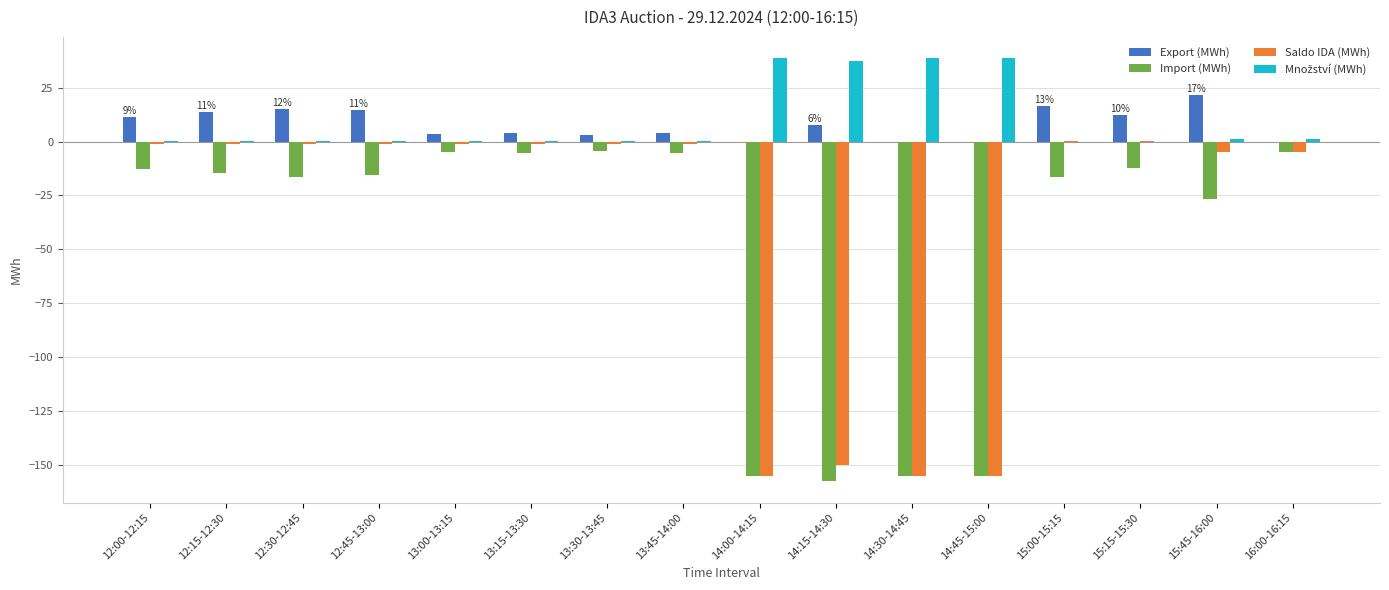

What is the total value across all series at 14:30-14:45?

-271.2